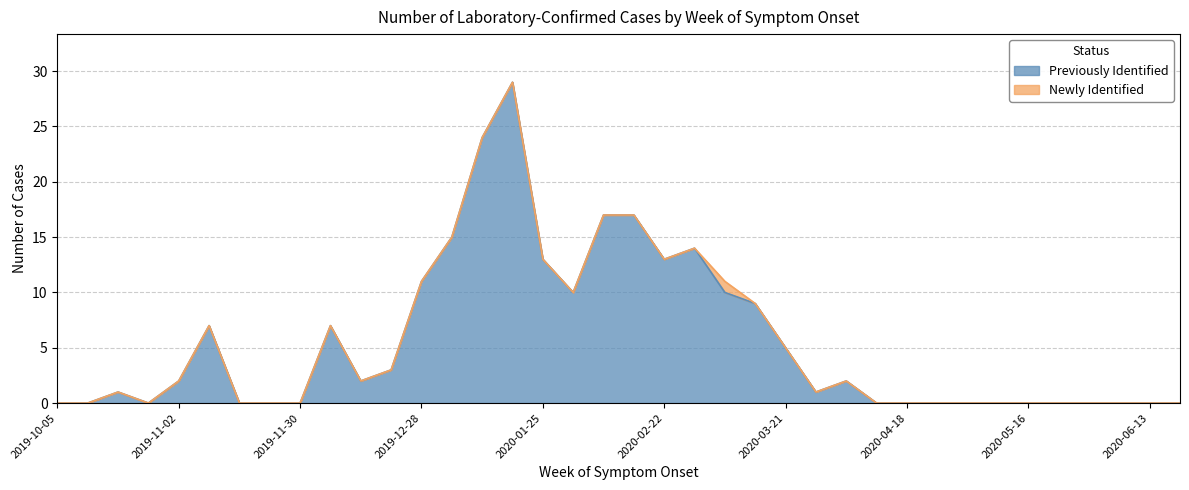

Does the chart have visible grid lines?

Yes